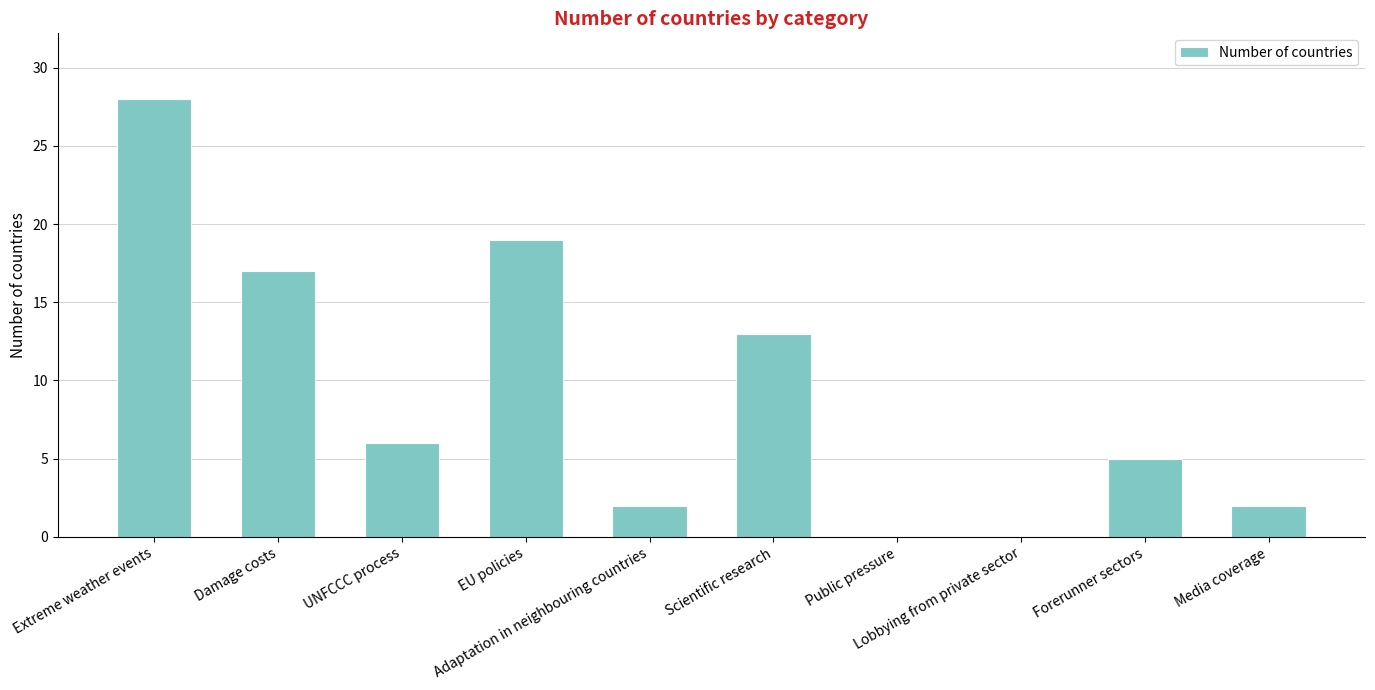

Where is the data nearest to the value 14?

Scientific research